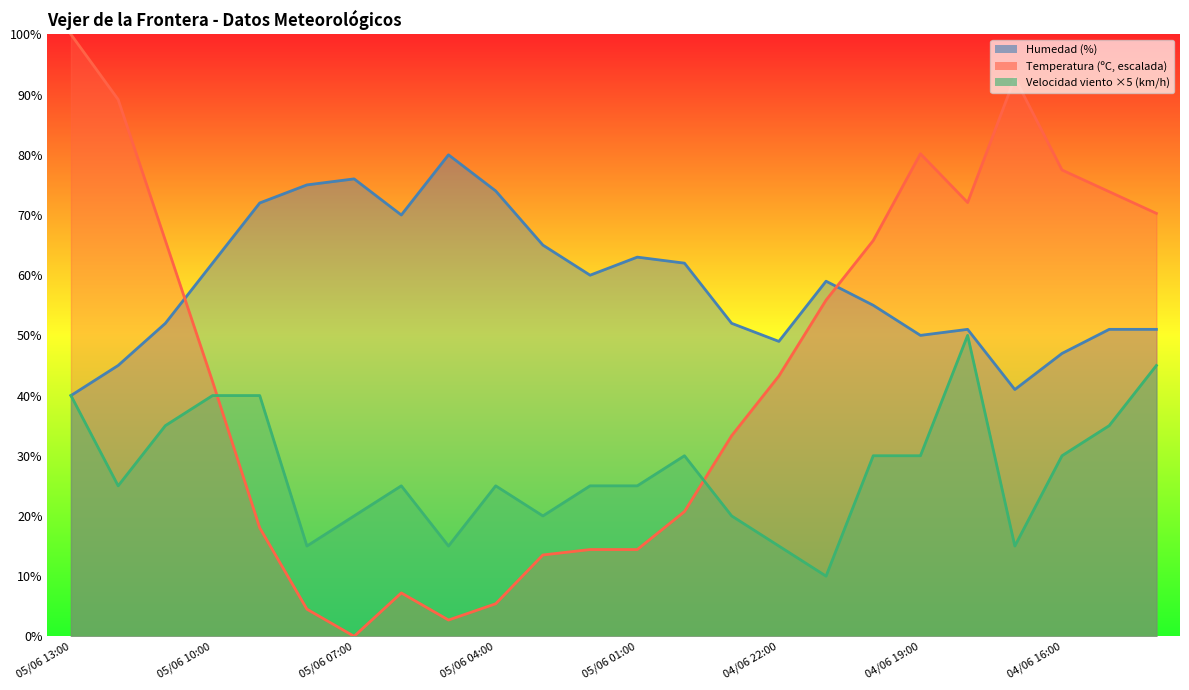

How many interior local peaks does the Velocidad del viento (km/h) series have?

4